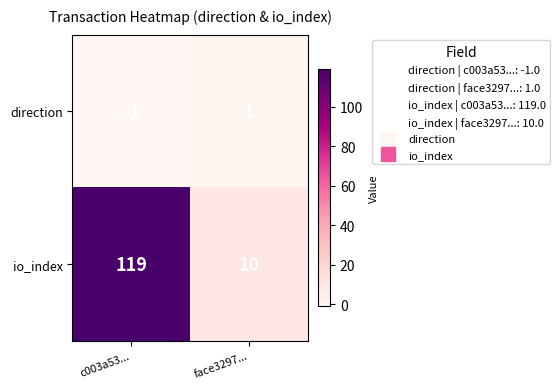

What is the total value across all series at c003a53...?

118